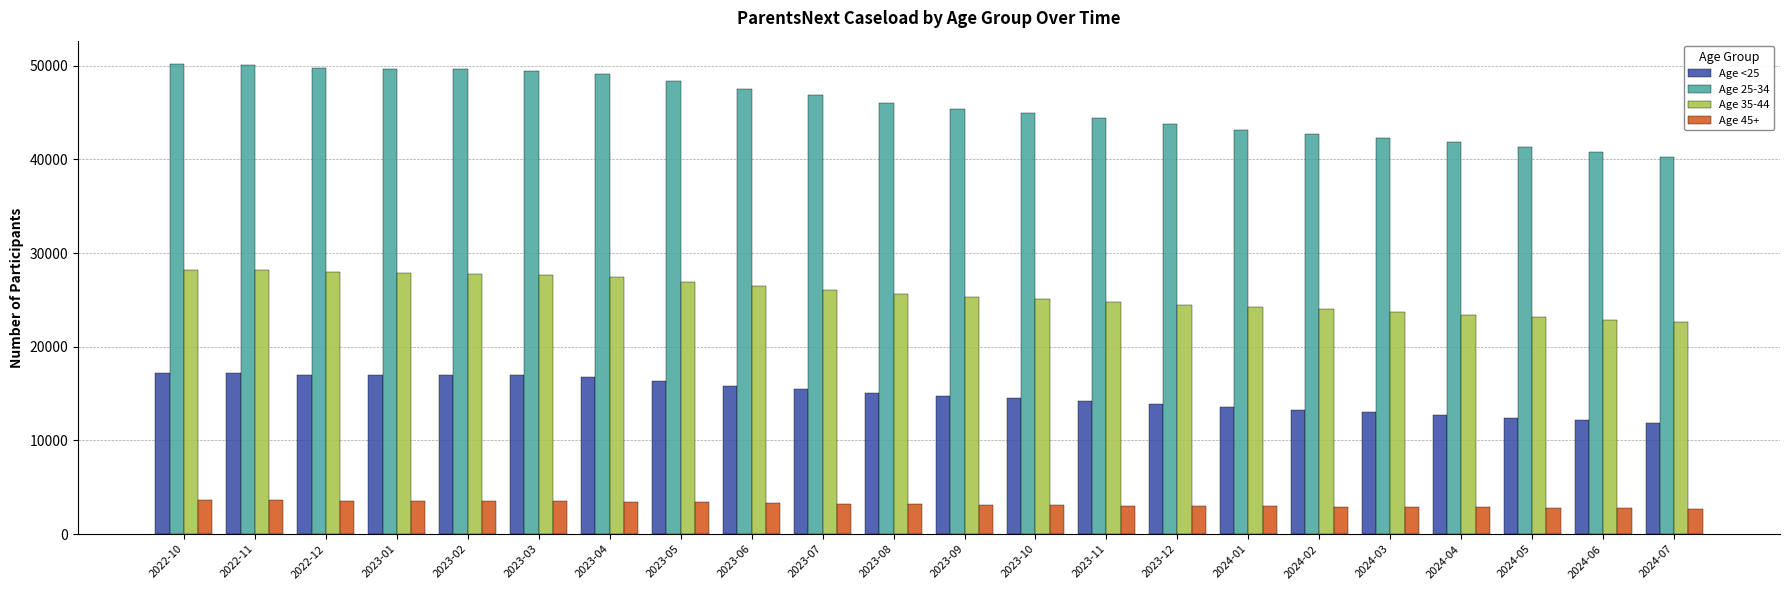

The value of Age 25-34 at 2023-06 is 62908. True or false?

False